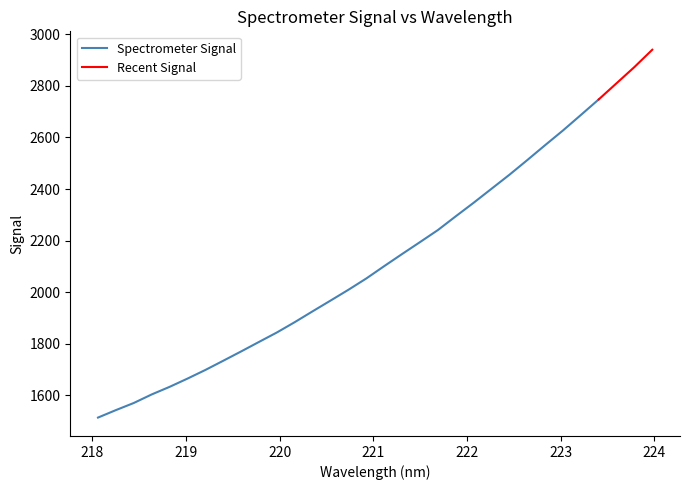

Reading right to left, extract all data points from this chart.

223.9802=2940.4	223.7895=2873.3	223.5987=2810.4	223.408=2747.7	223.2172=2687.2	223.0264=2627.3	222.8355=2570.2	222.6447=2512.3	222.4538=2455.4	222.263=2401.2	222.0721=2346.9	221.8812=2294.4	221.6902=2241.0	221.4993=2194.4	221.3083=2148.2	221.1174=2101.3	220.9264=2053.5	220.7354=2009.6	220.5444=1967.7	220.3533=1926.2	220.1623=1884.1	219.9712=1844.0	219.7801=1807.3	219.589=1770.4	219.3979=1734.2	219.2067=1698.5	219.0156=1665.0	218.8244=1632.9	218.6332=1603.5	218.442=1570.4	218.2508=1542.7	218.0596=1513.8